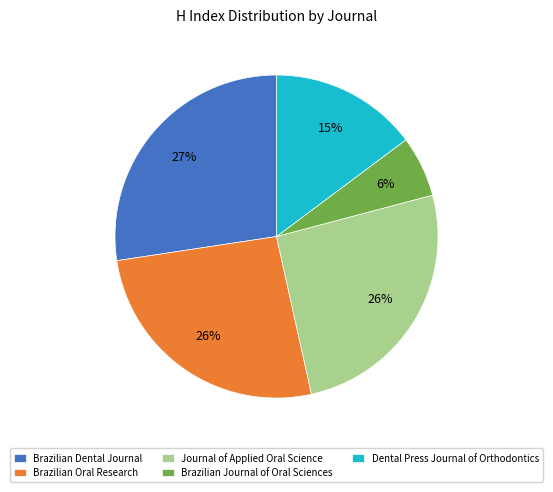

Is it true that Brazilian Oral Research is 26% of the pie?

True